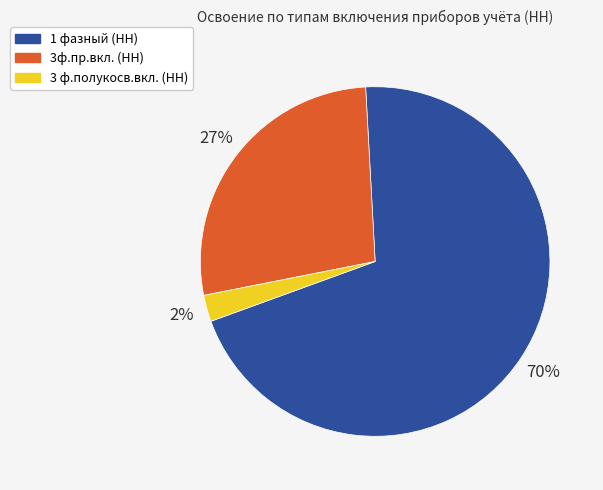

True or false: 1 фазный (НН) accounts for 70% of the total.

True